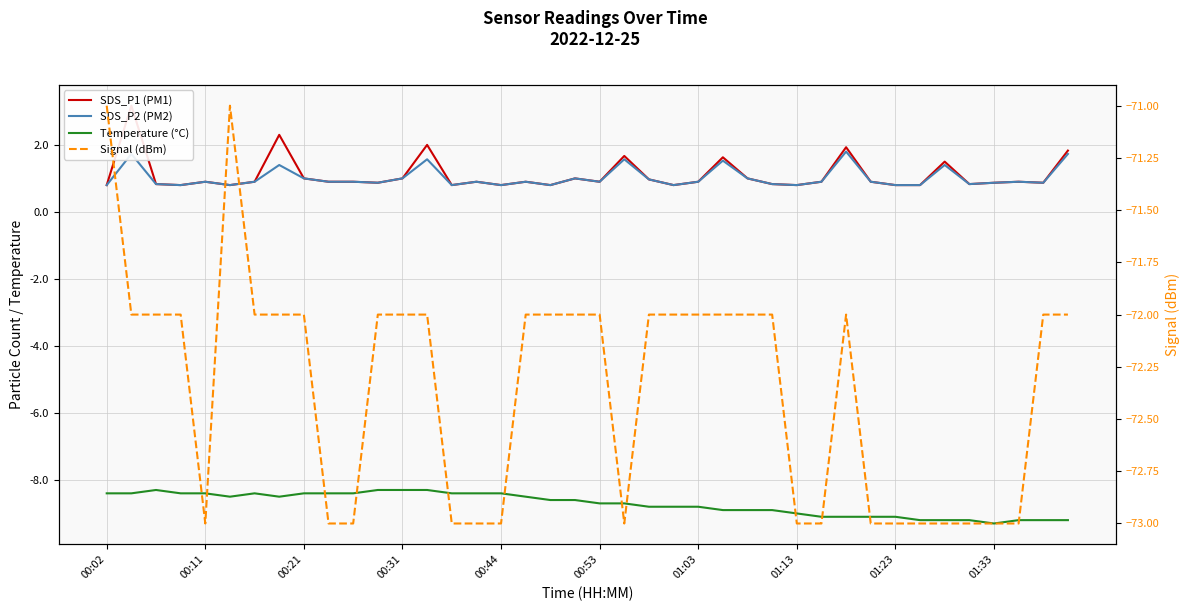

Rank the series at 35 from lowest to highest value.

Signal (dBm), Temperature (°C), SDS_P1 (PM1), SDS_P2 (PM2)